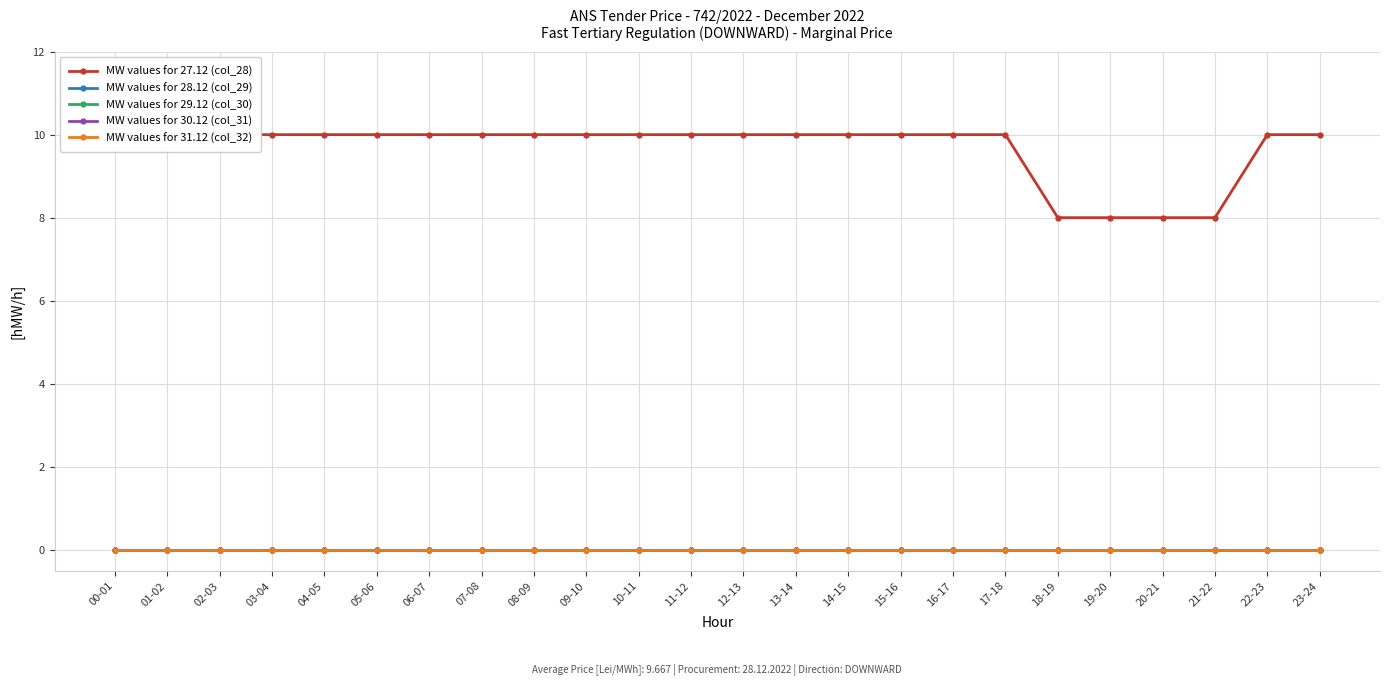

What position from the left is 16-17?

17